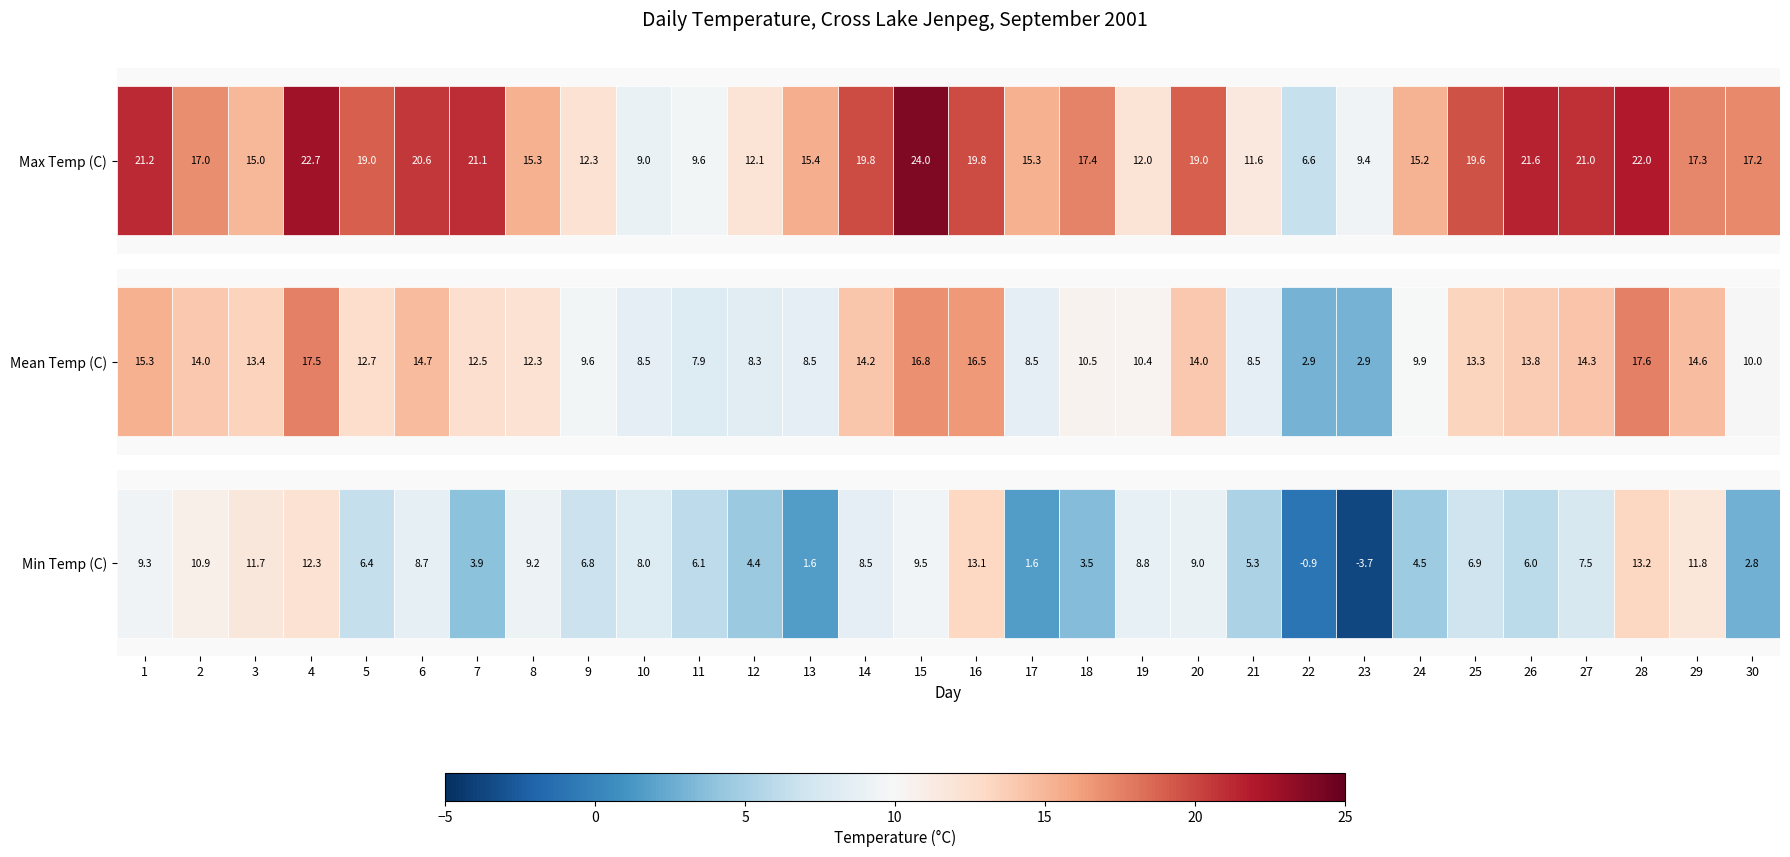

What is the approximate value of Max Temp (C) at 3?

15.0